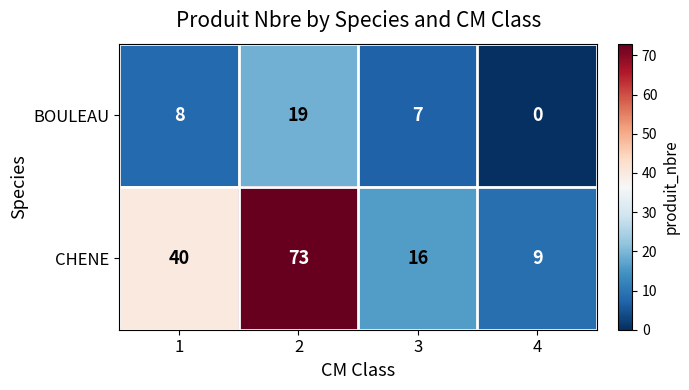

Read the BOULEAU value at 2.

19